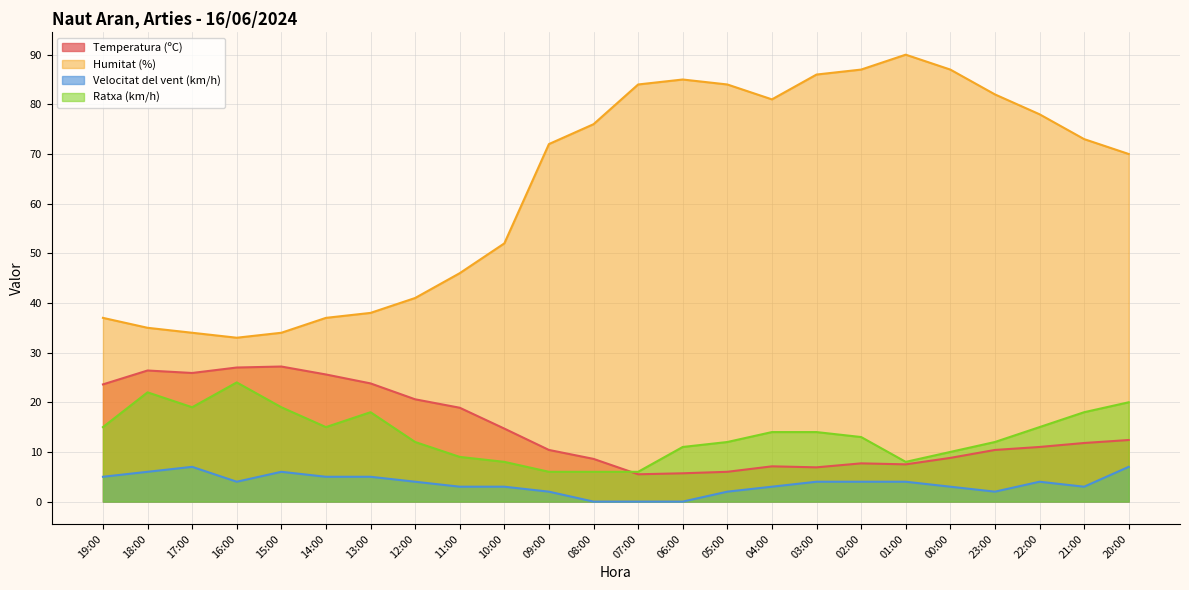

Is the value of Ratxa (km/h) at 19:00 greater than the value of Humitat (%) at 23:00?

No